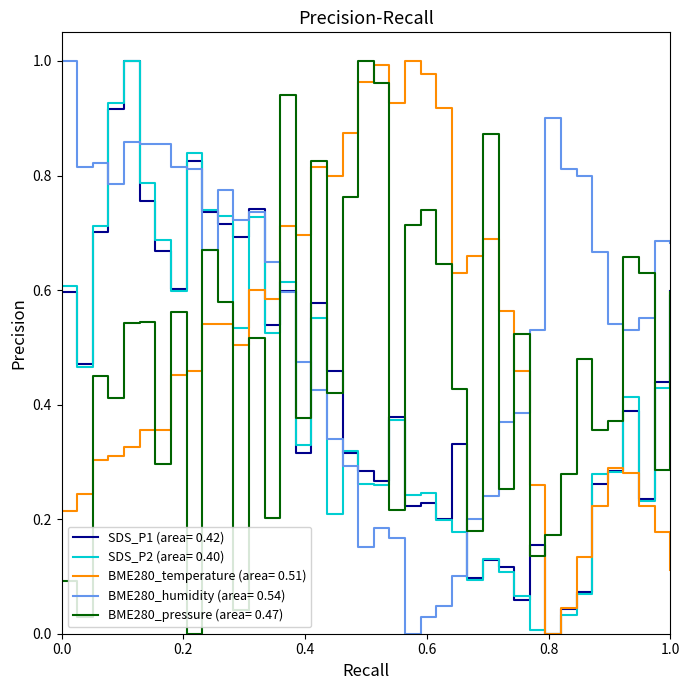

Does the chart have visible grid lines?

No